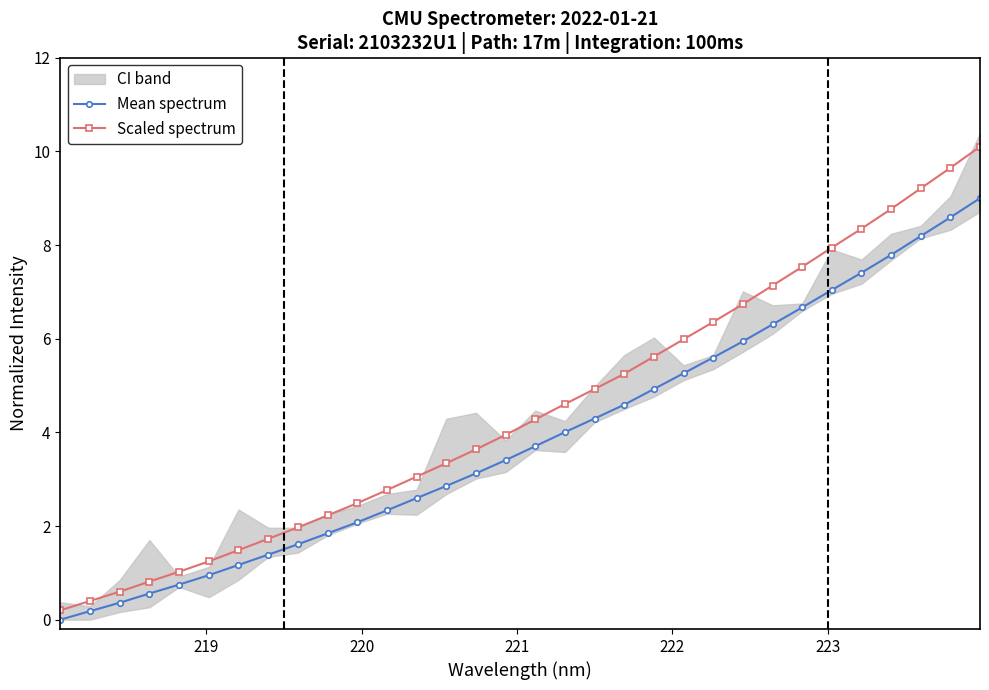

What is the maximum value for Scaled spectrum?

10.1